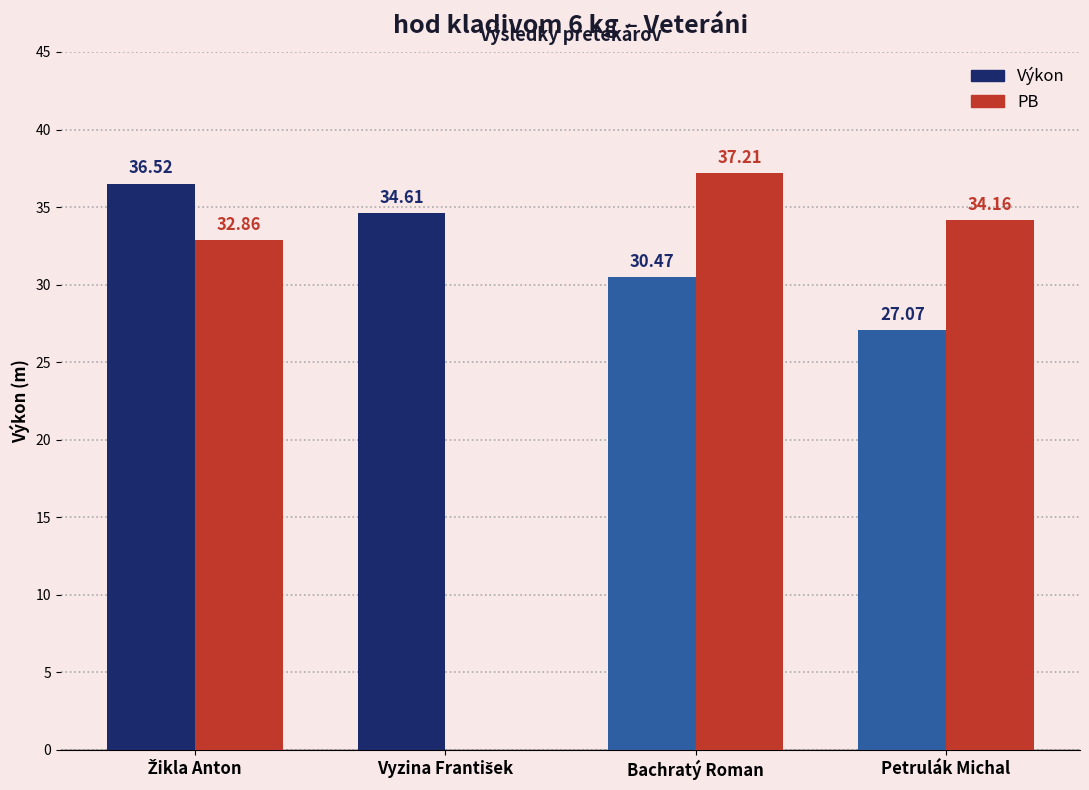

Where does the PB series first go above 34?

Bachratý Roman